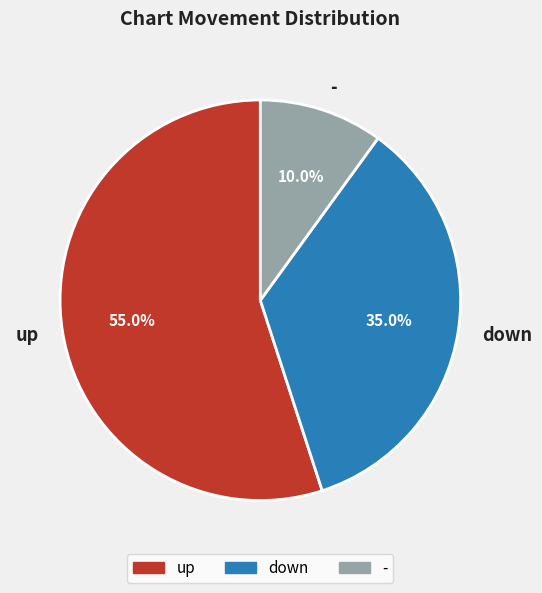

What is the ratio of the value at up to the value at down?

1.6